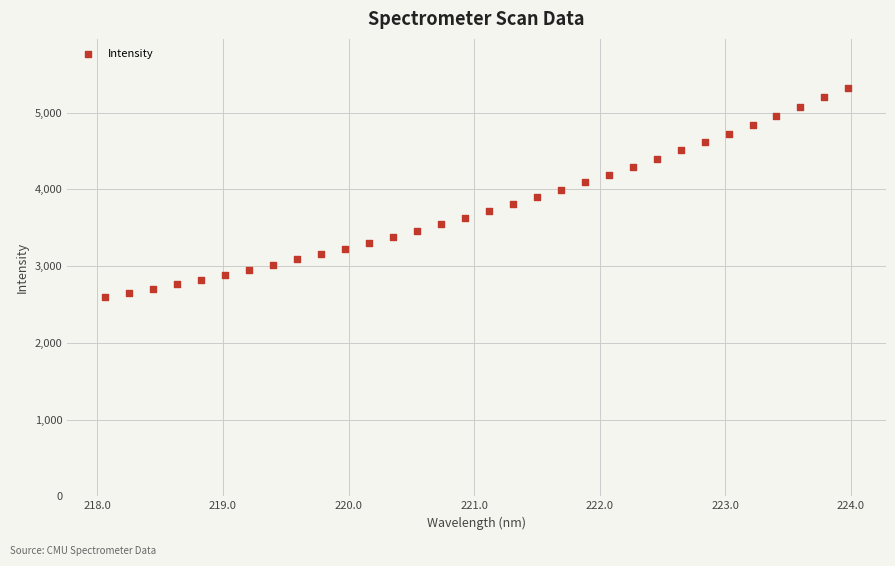

What is the range of X values (max minus min)?

5.9